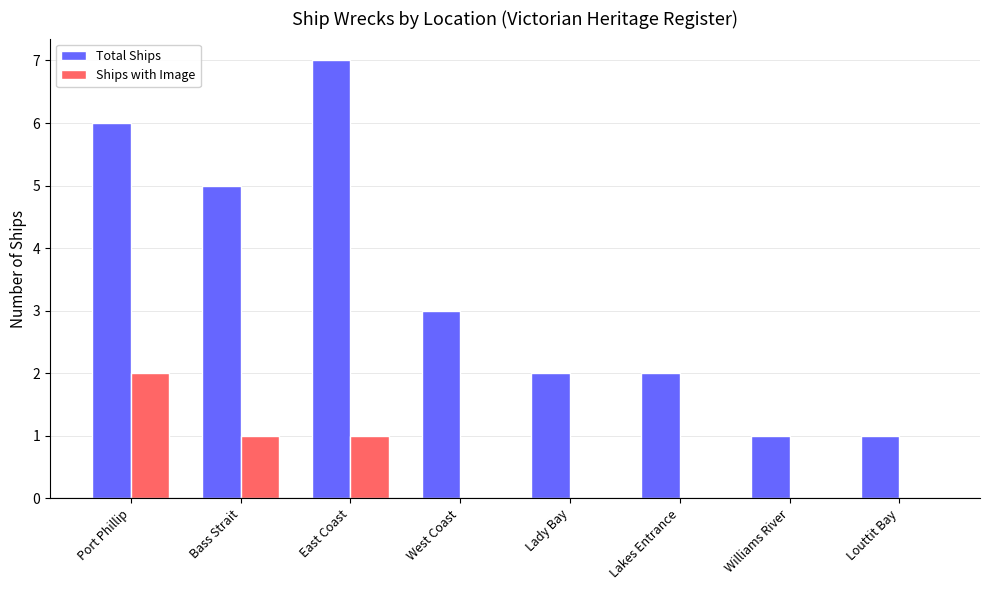

Which category has the highest value across all series?

East Coast